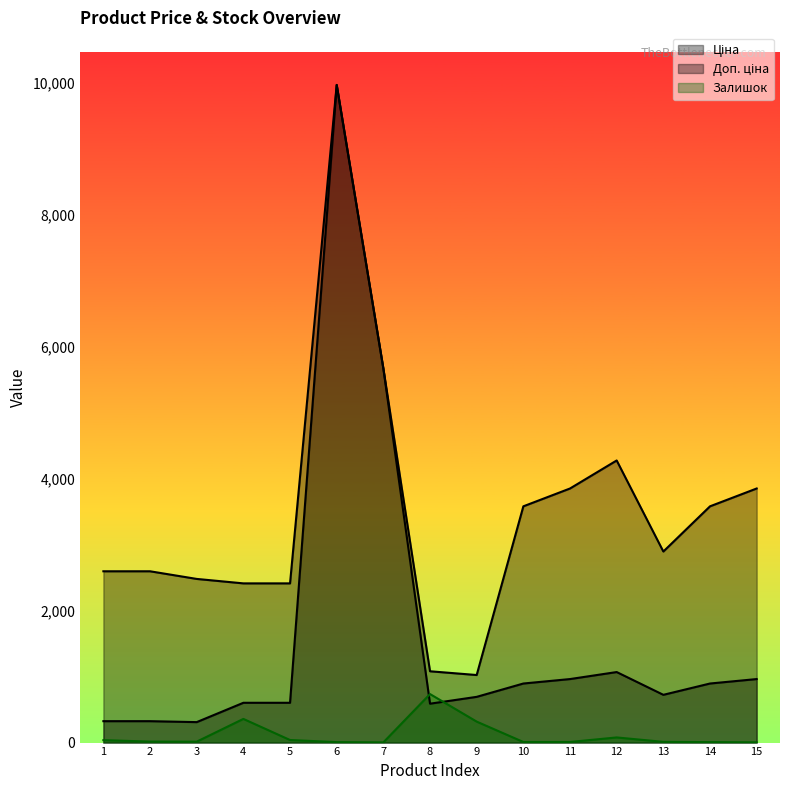

True or false: Доп. ціна and Залишок cross at least once.

False